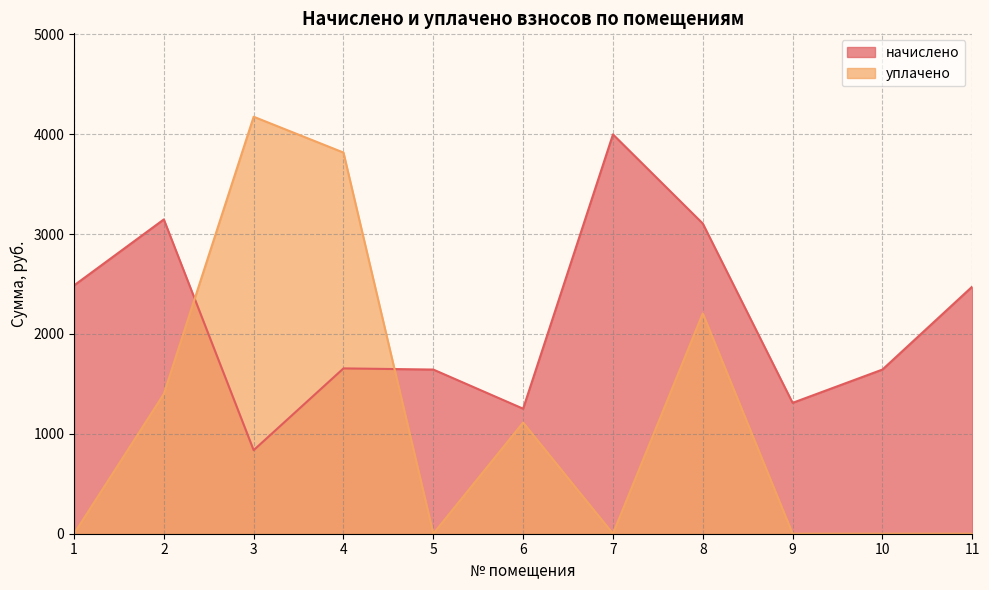

Reading left to right, list all the values displayed in this chart.

начислено: 2486.2	3147.3	836.5	1655.5	1643.8	1251.9	3998.5	3106.3	1310.4	1643.8	2474.6
уплачено: 0.0	1398.8	4175.5	3816.8	0.0	1112.8	0.0	2206.1	0.0	0.0	0.0